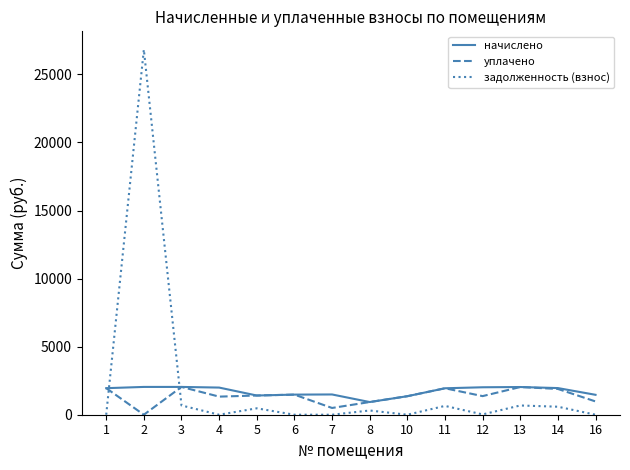

The value of уплачено at 5 is 1411.4. True or false?

True